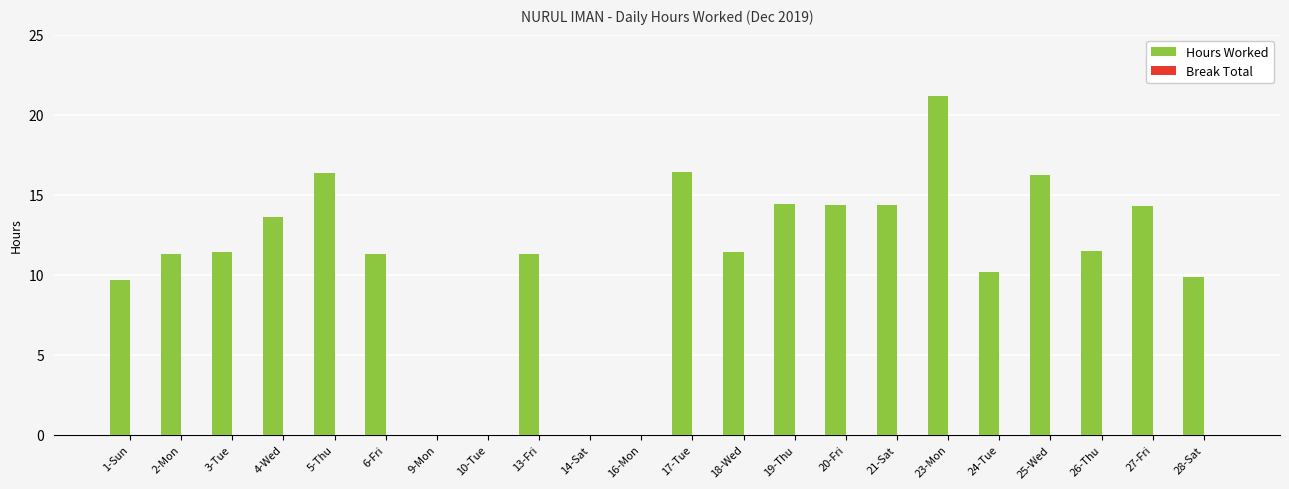

What is the sum of the values at 23-Mon and 14-Sat?

21.2